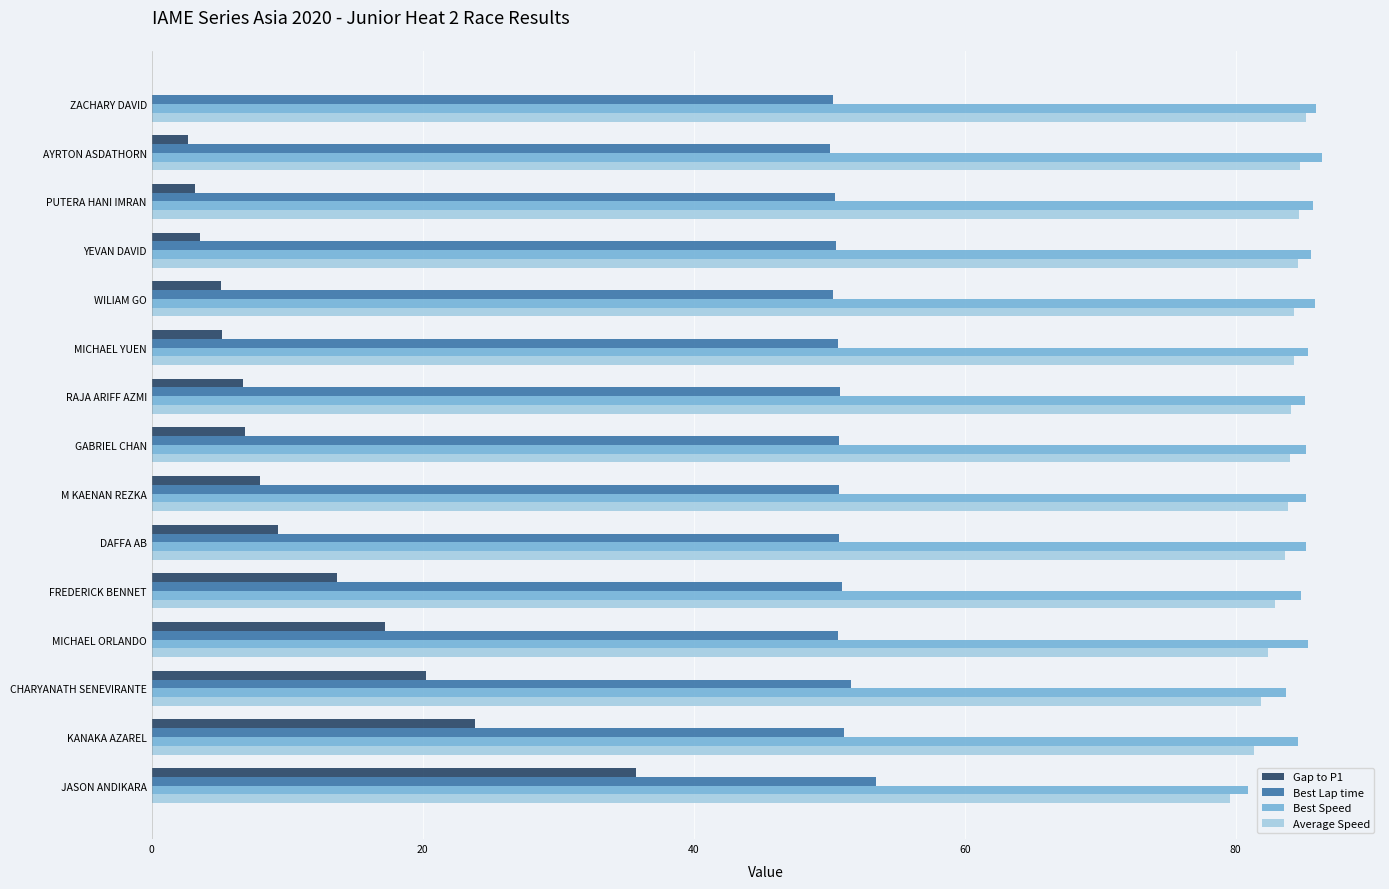

The value of Best Lap time at RAJA ARIFF AZMI is 50.8. True or false?

True